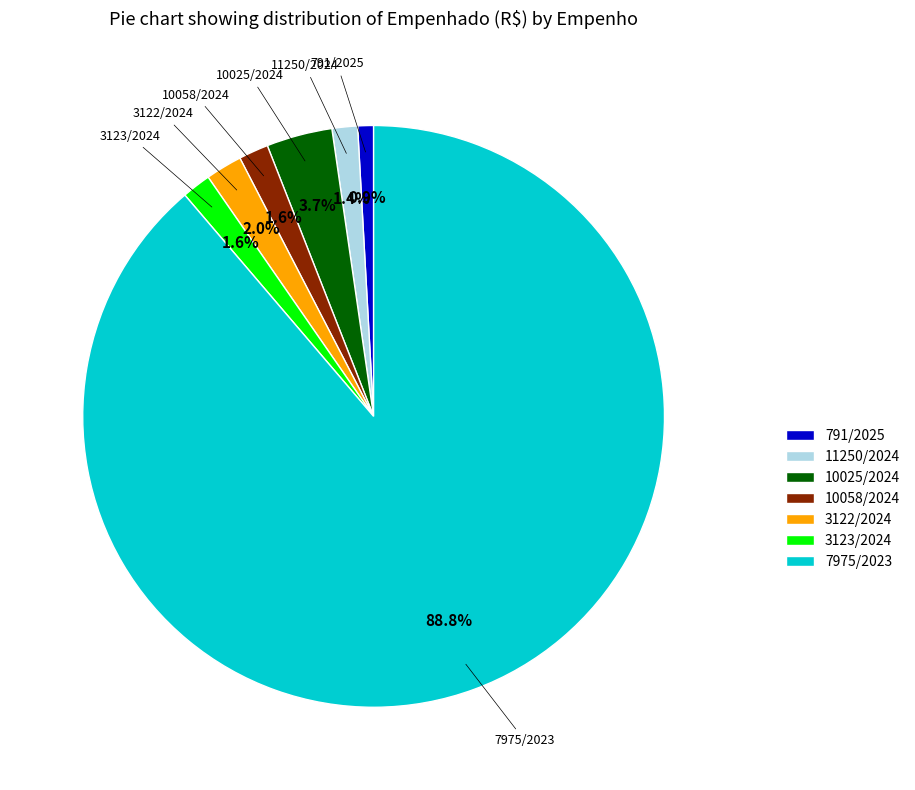

Count the number of slices in the pie.

7